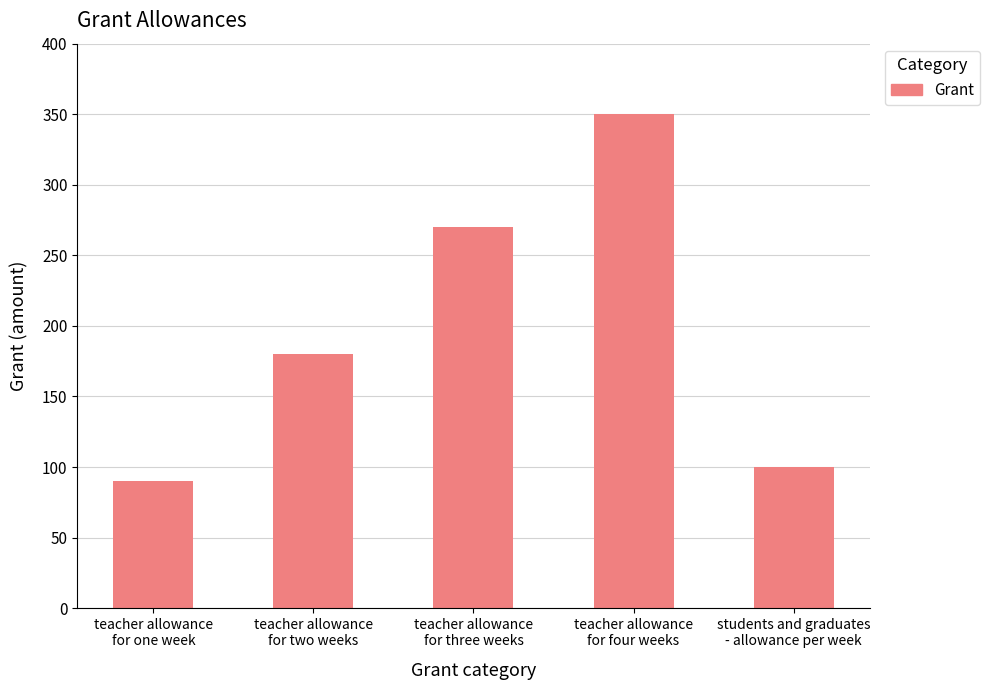

True or false: the data shows 130 at teacher allowance
for four weeks.

False